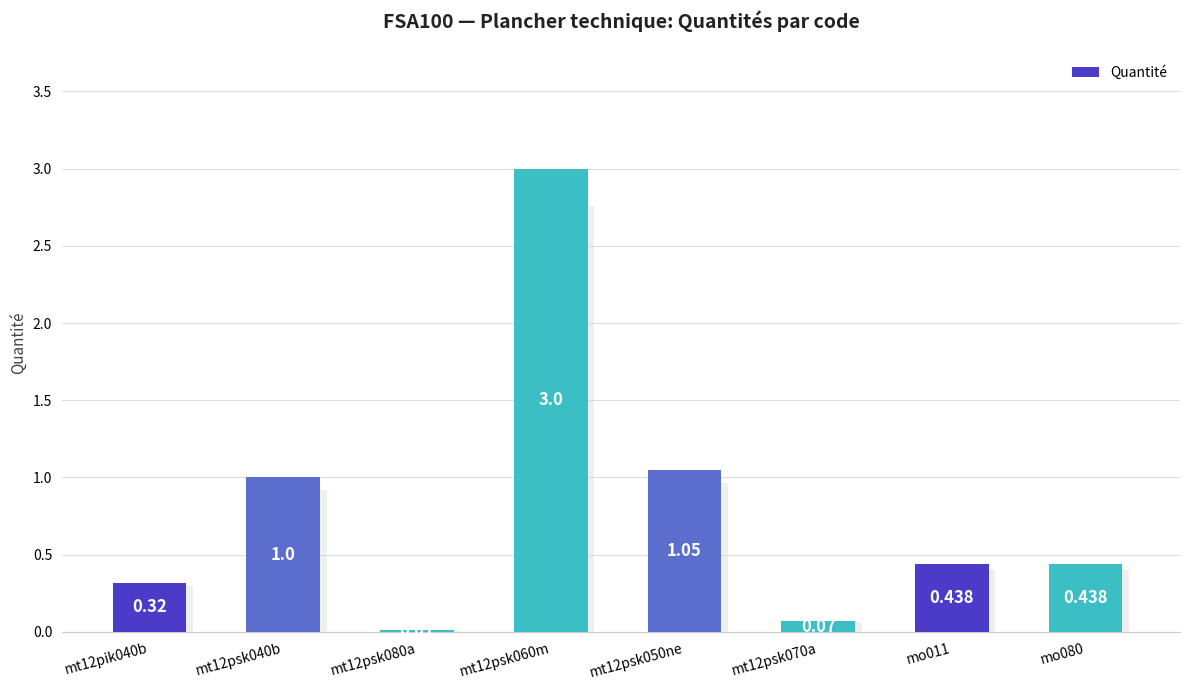

Reading left to right, extract all data points from this chart.

mt12pik040b=0.3	mt12psk040b=1.0	mt12psk080a=0.0	mt12psk060m=3.0	mt12psk050ne=1.1	mt12psk070a=0.1	mo011=0.4	mo080=0.4